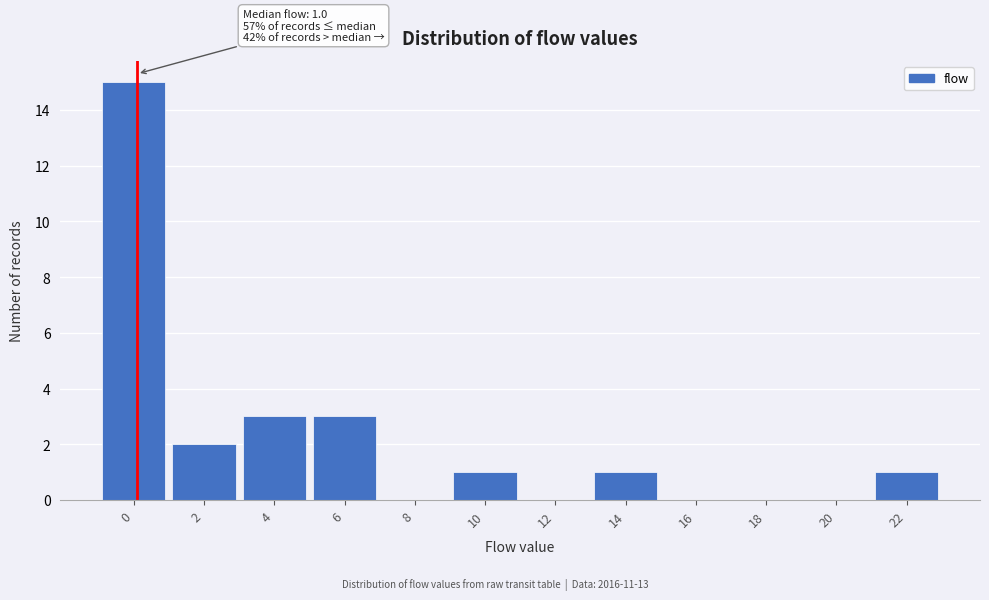

Reading left to right, transcribe all the data shown in this chart.

0=15	2=2	4=3	6=3	8=0	10=1	12=0	14=1	16=0	18=0	20=0	22=1